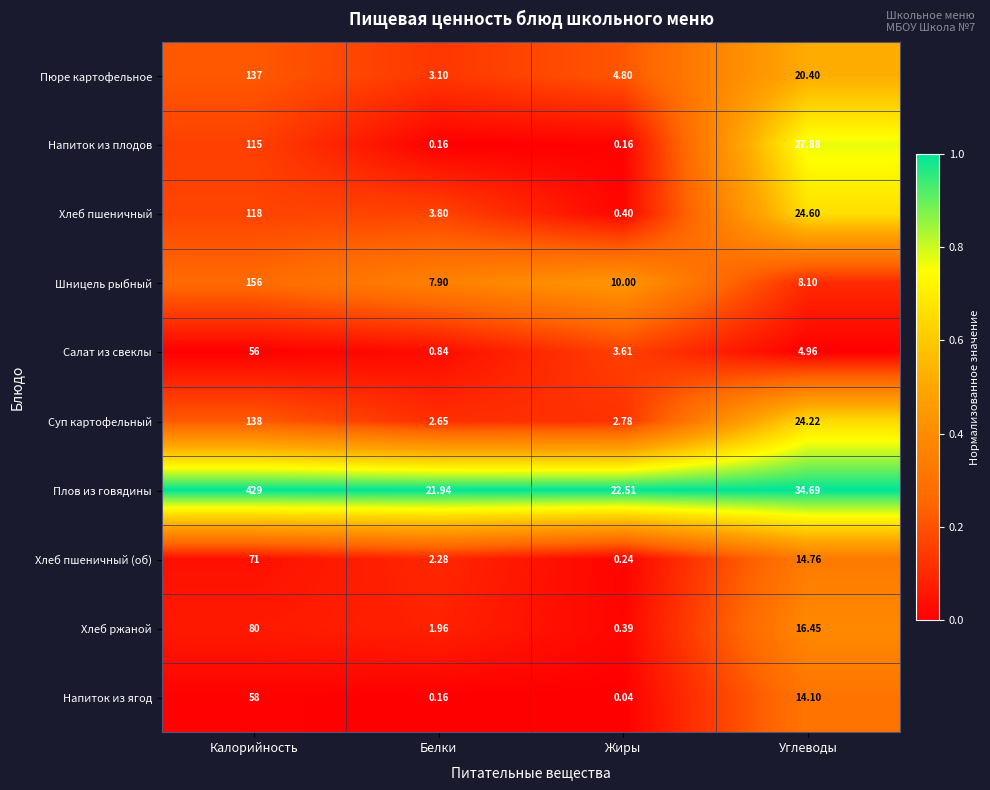

At how many categories does at least one series exceed 0?

4